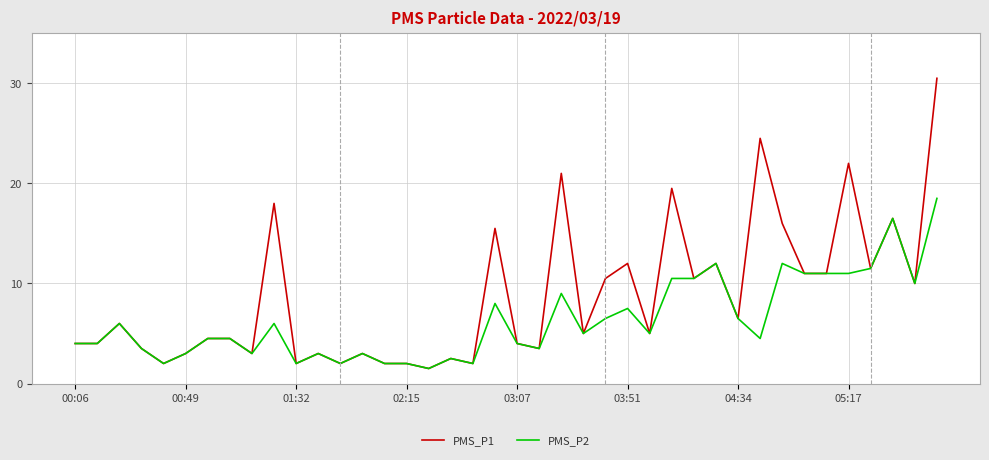

What is the minimum value shown in the chart?

1.5